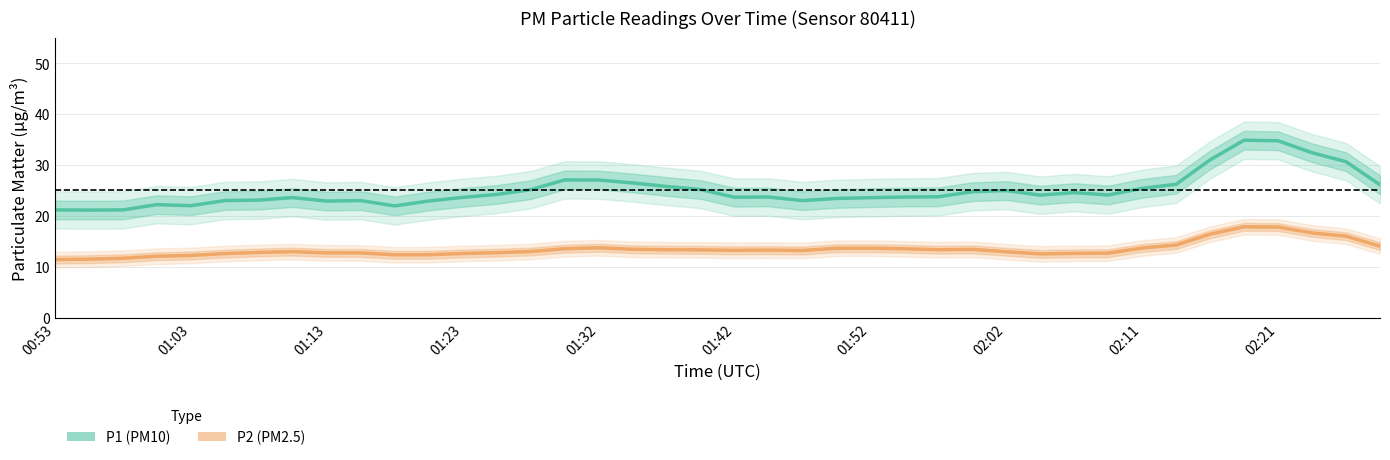

List the series in order of their peak value, highest first.

P1 (PM10), P2 (PM2.5)